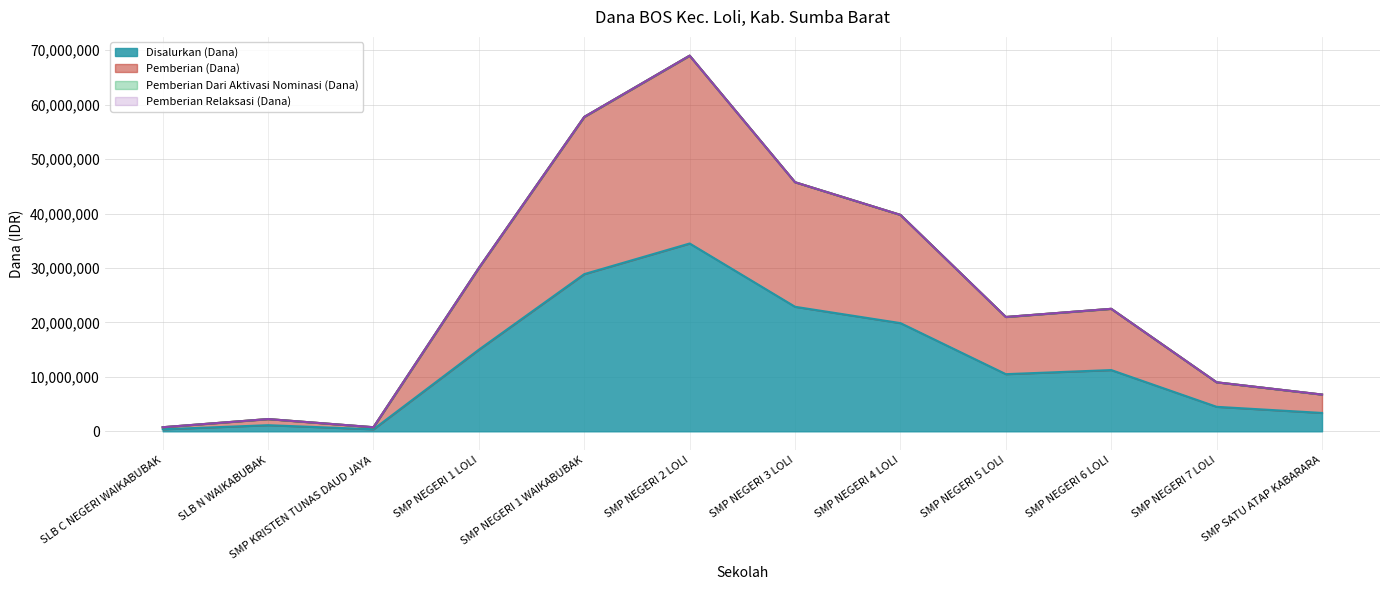

Which category has the highest value in the Pemberian (Dana) series?

SMP NEGERI 2 LOLI